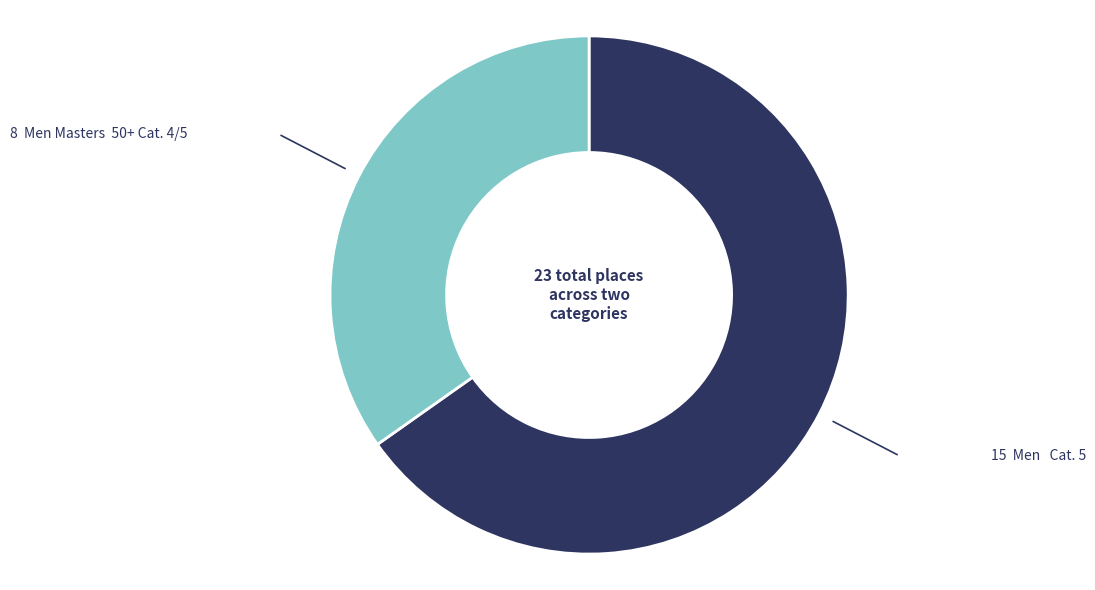

Is there a majority slice in this chart?

Yes